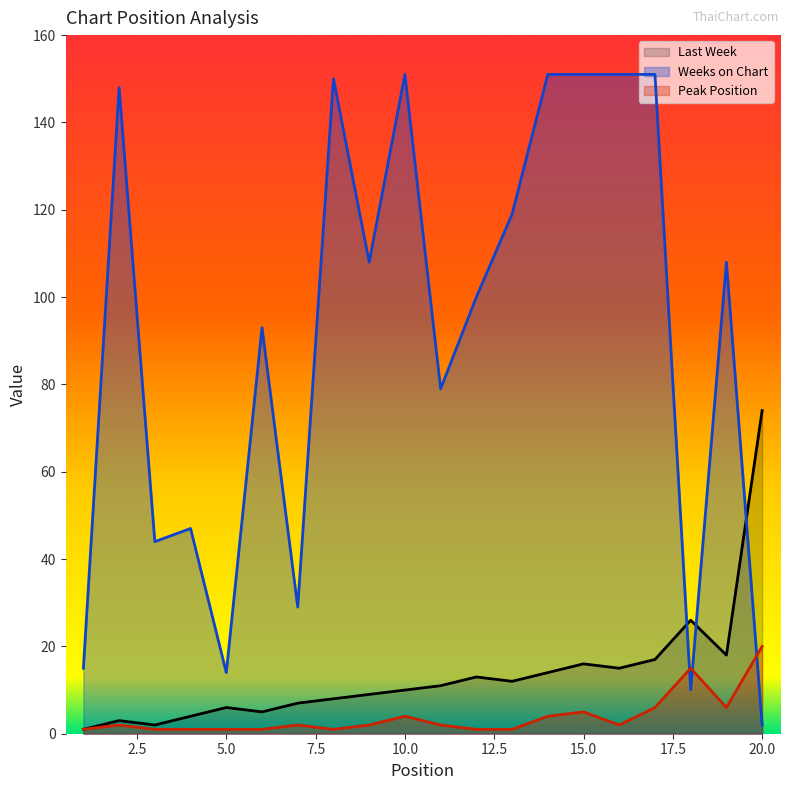

Where does the Last Week series first go above 11?

12